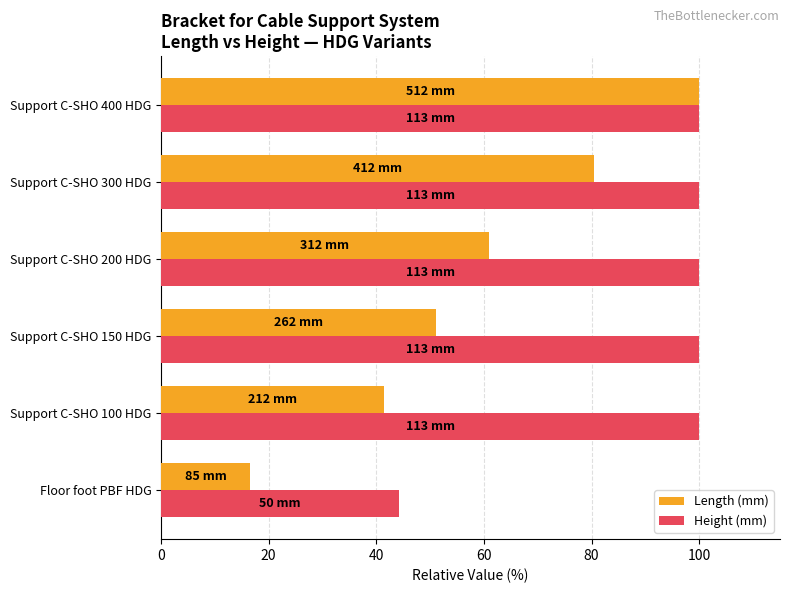

List the series in order of their overall mean, highest first.

Height (mm), Length (mm)